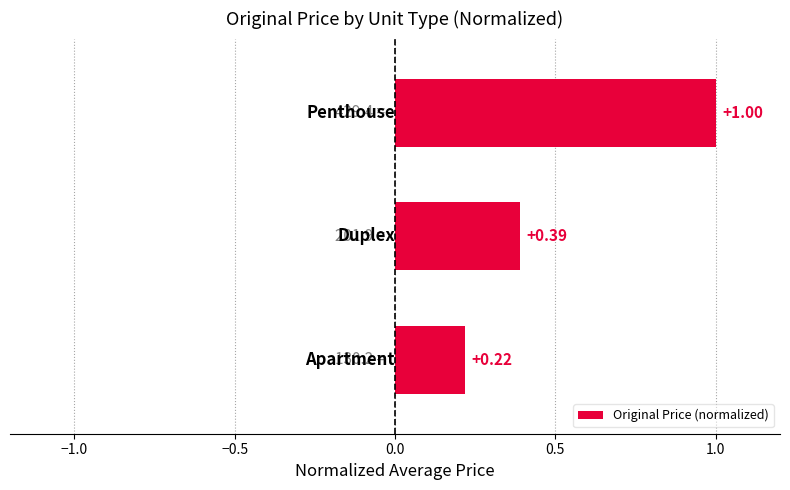

What is the sum of all values?

1.6